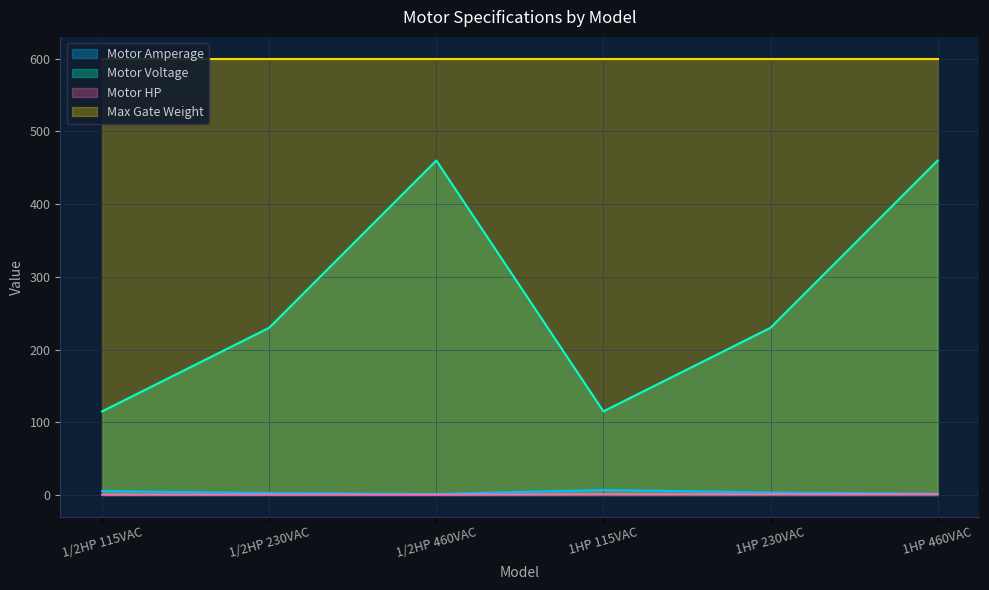

True or false: Motor Amperage and Motor Voltage intersect in this chart.

False